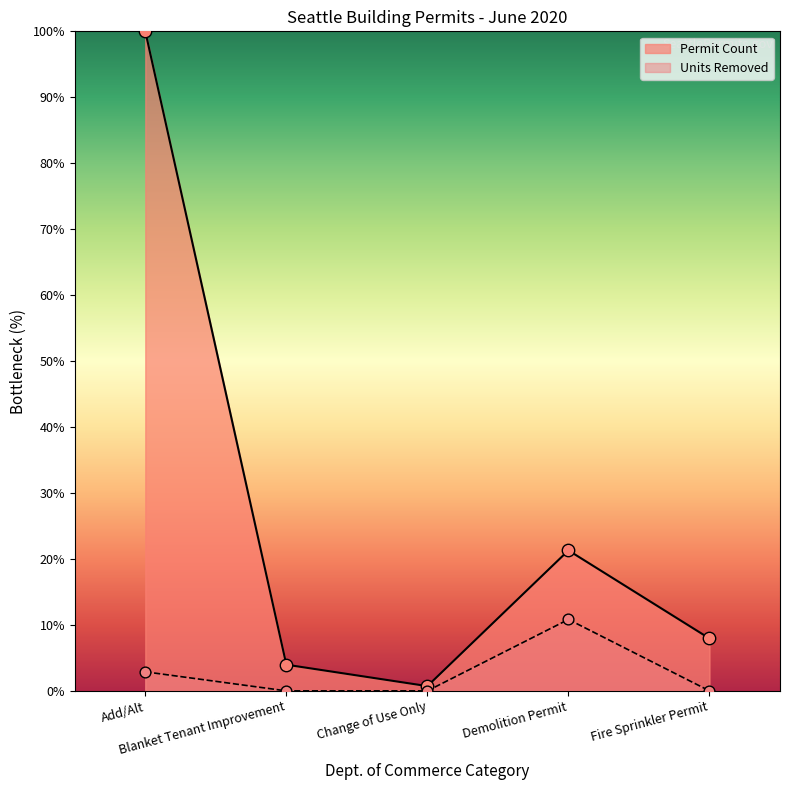

Is the value of Units Removed at Fire Sprinkler Permit greater than the value of Permit Count at Demolition Permit?

No